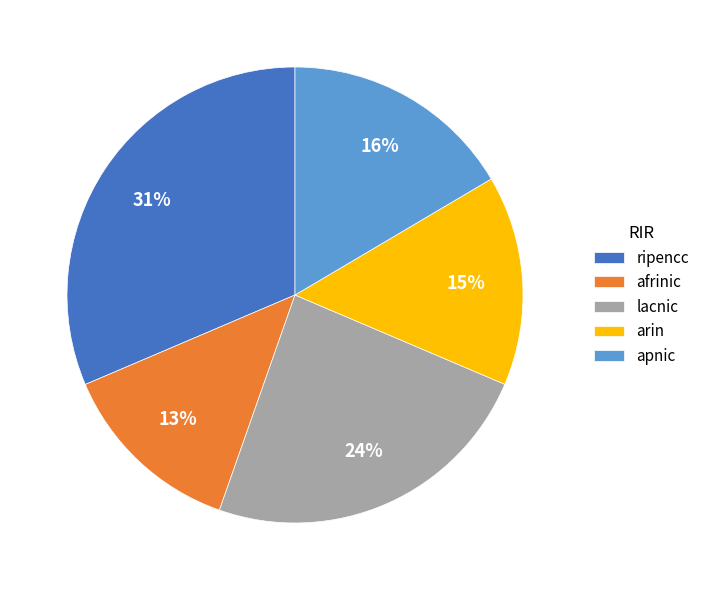

The afrinic slice represents 13% of the pie. True or false?

True